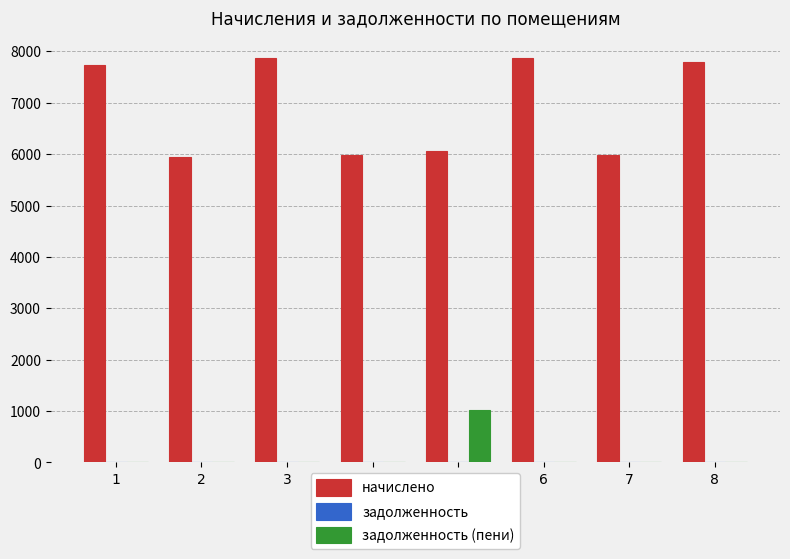

The value of задолженность (пени) at 1 is -481.6. True or false?

False